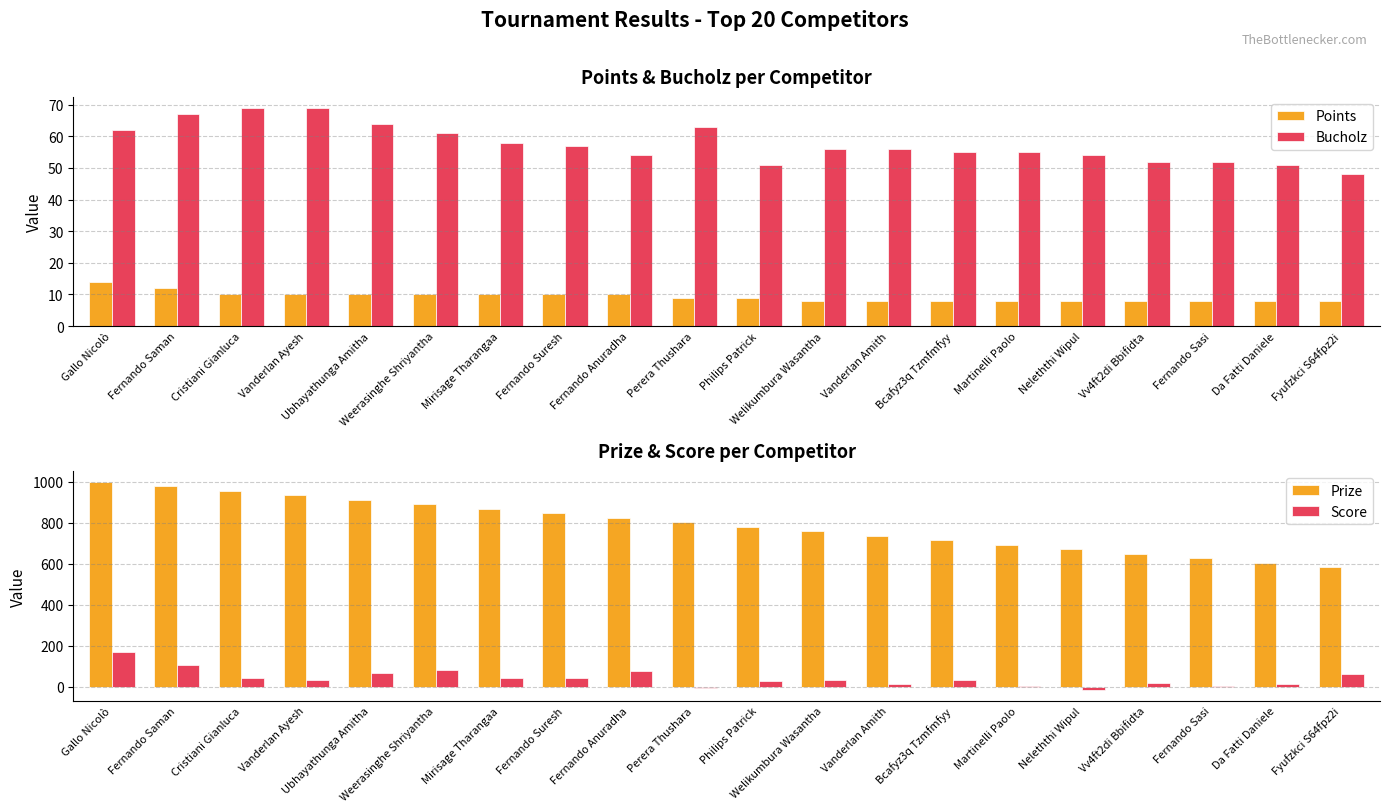

What position from the left is Gallo Nicolò?

1